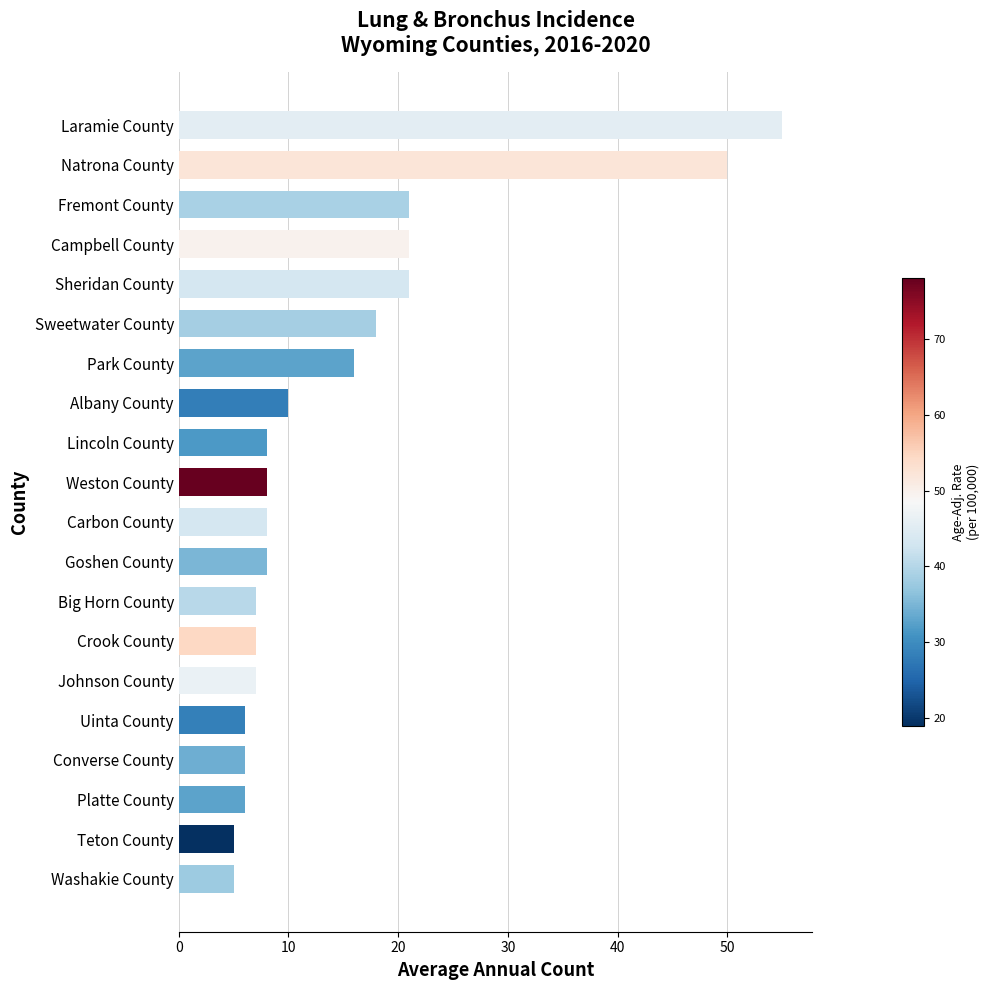

The value at Washakie County is 2. True or false?

False